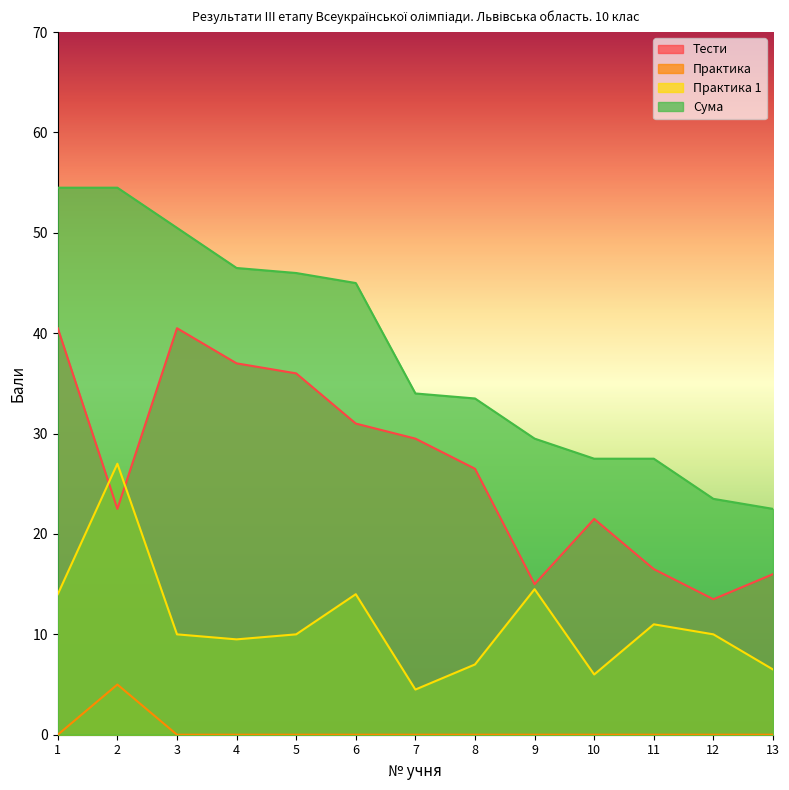

Where is Практика nearest to the value 2?

1